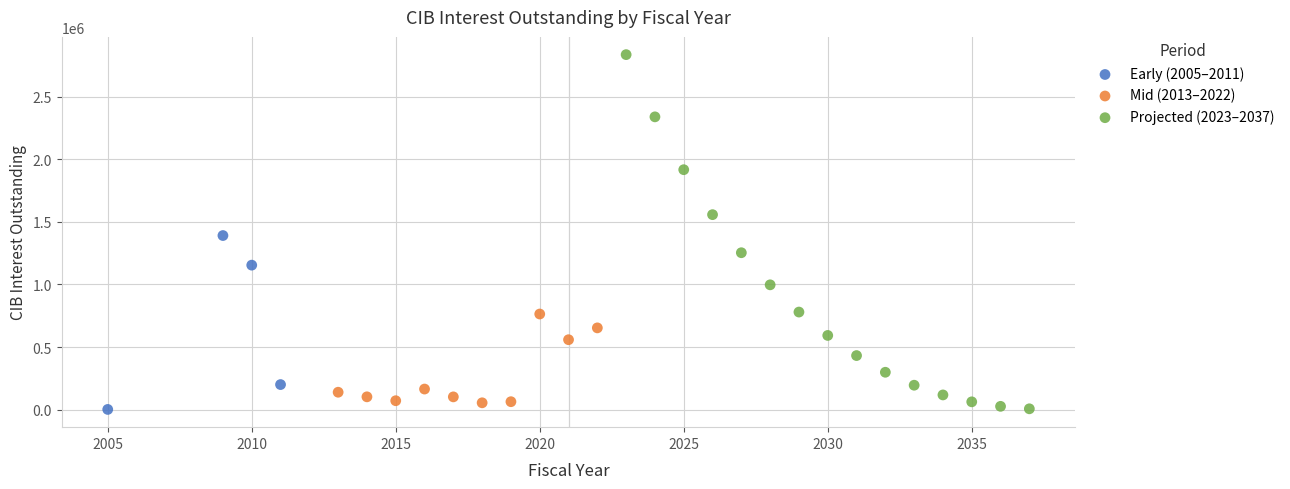

Which series reaches the maximum Y coordinate?

Projected (2023–2037)